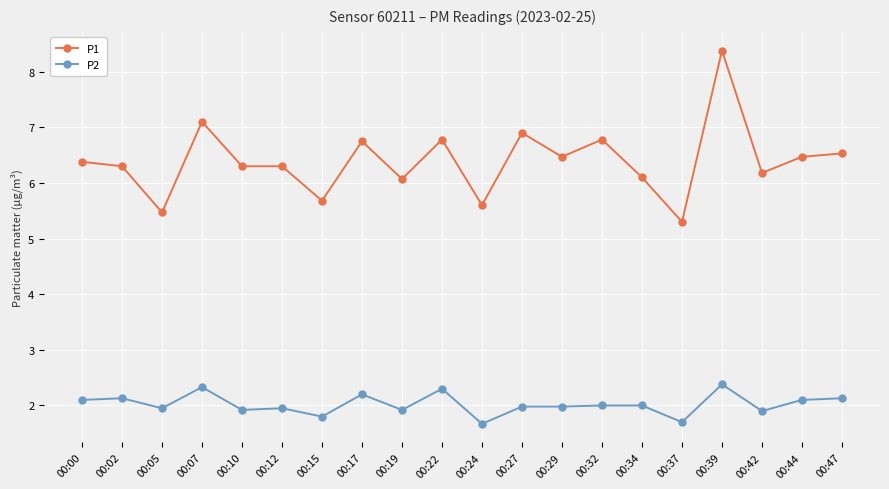

True or false: P1 has a value of 9.0 at 00:34.

False